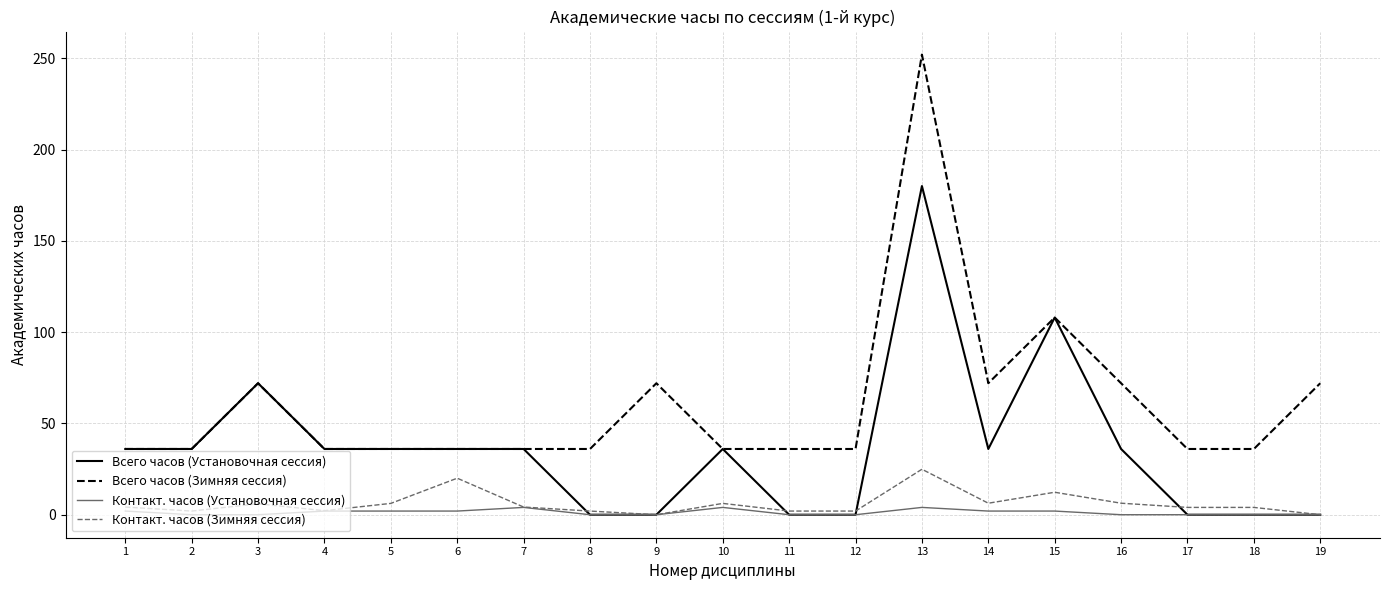

The value of Всего часов (Зимняя сессия) at 3 is 23.9. True or false?

False